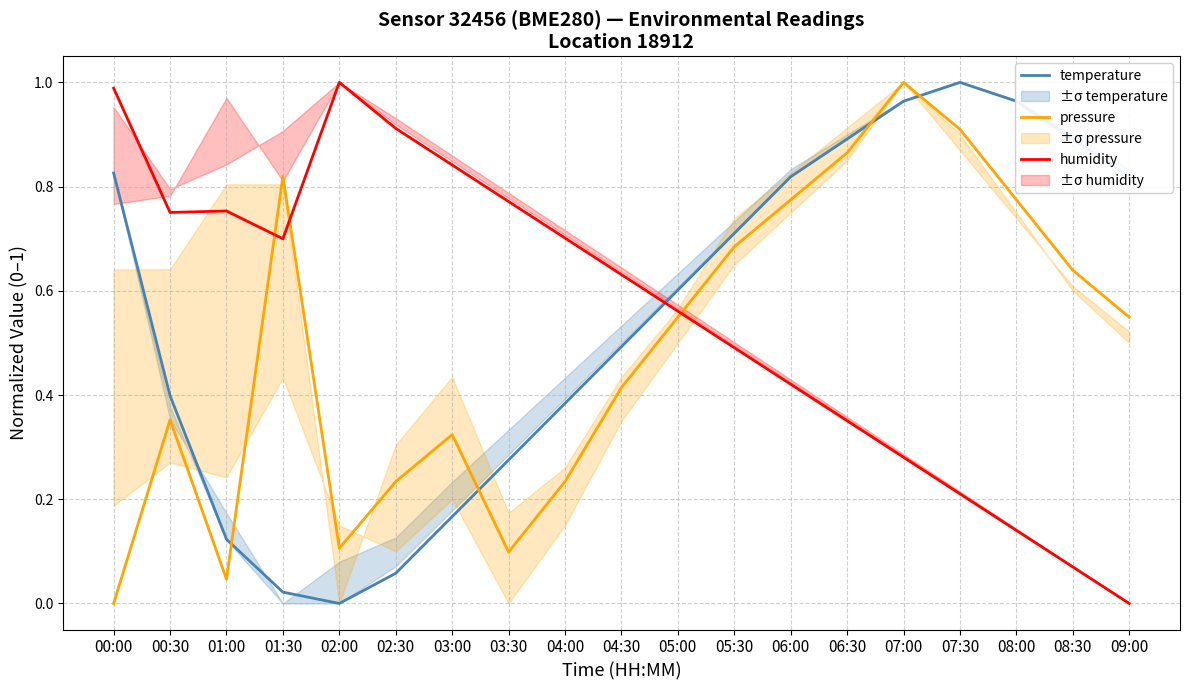

Between 08:30 and 04:30, which is larger?

08:30